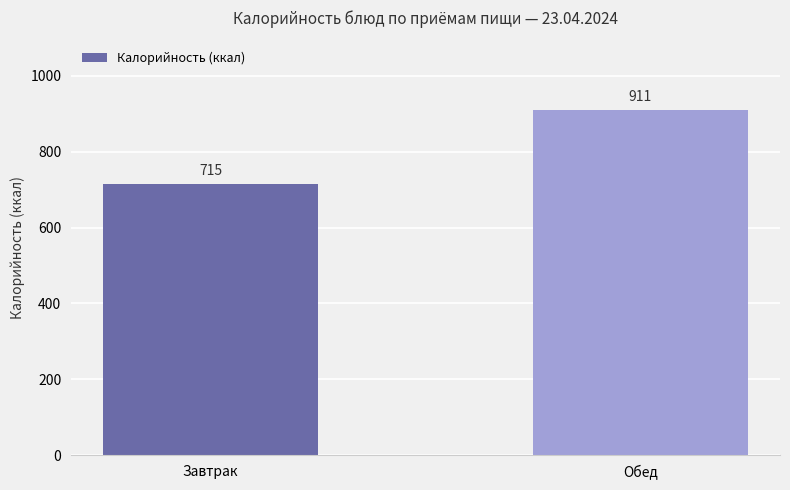

What is the label of the 2nd bar from the left?

Обед